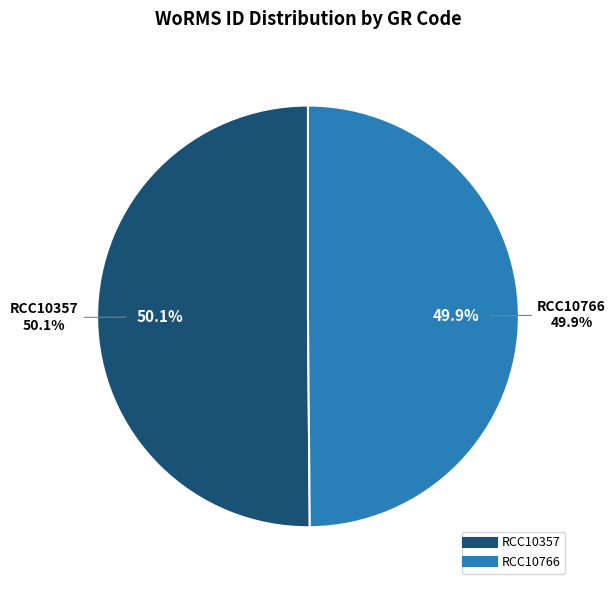

What percentage is NOT represented by RCC10357?

49.9%